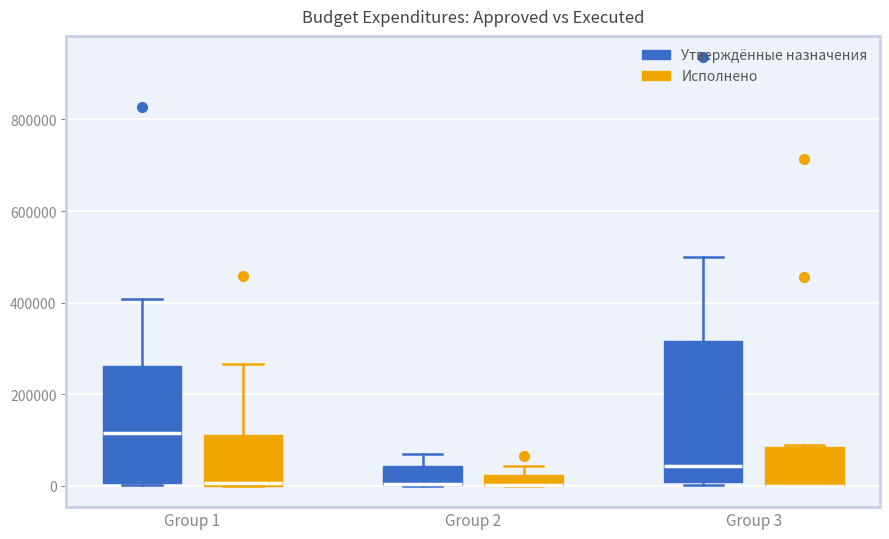

Which box is the tallest, from its lower edge to its upper edge?

Group 3 (Утверждённые назначения)